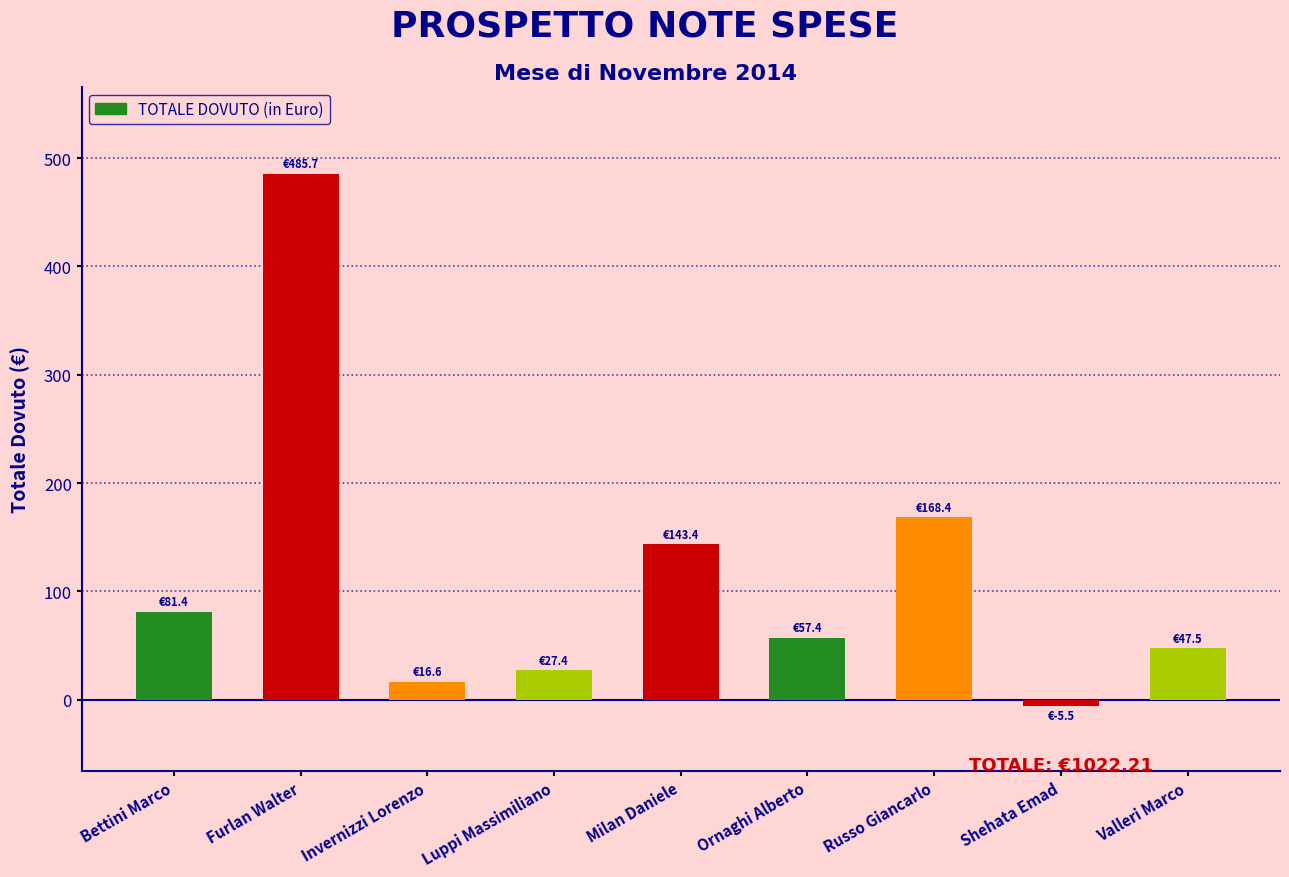

What is the label of the 4th bar from the right?

Ornaghi Alberto